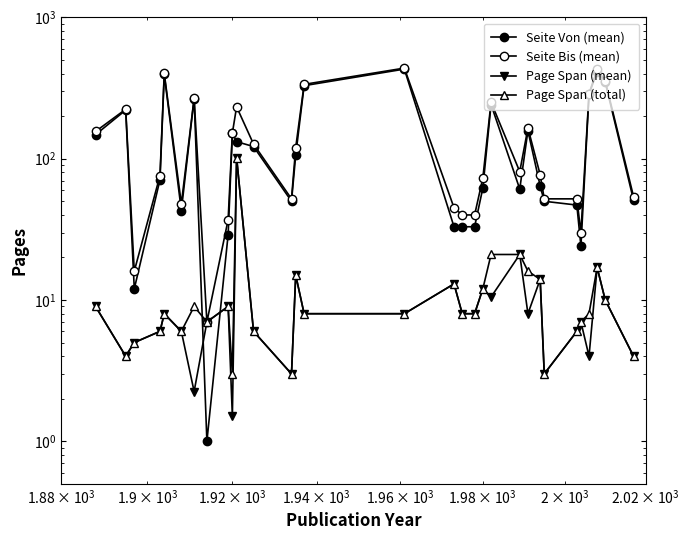

What is the value of the Page Span (total) point at the 1st from the left?

9.0